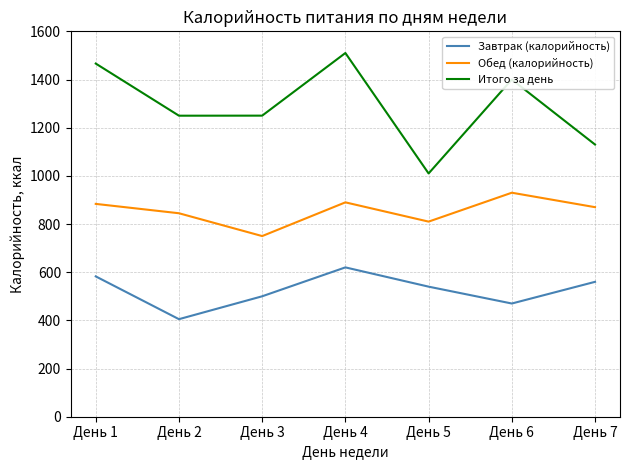

How many interior local peaks does the Обед (калорийность) series have?

2